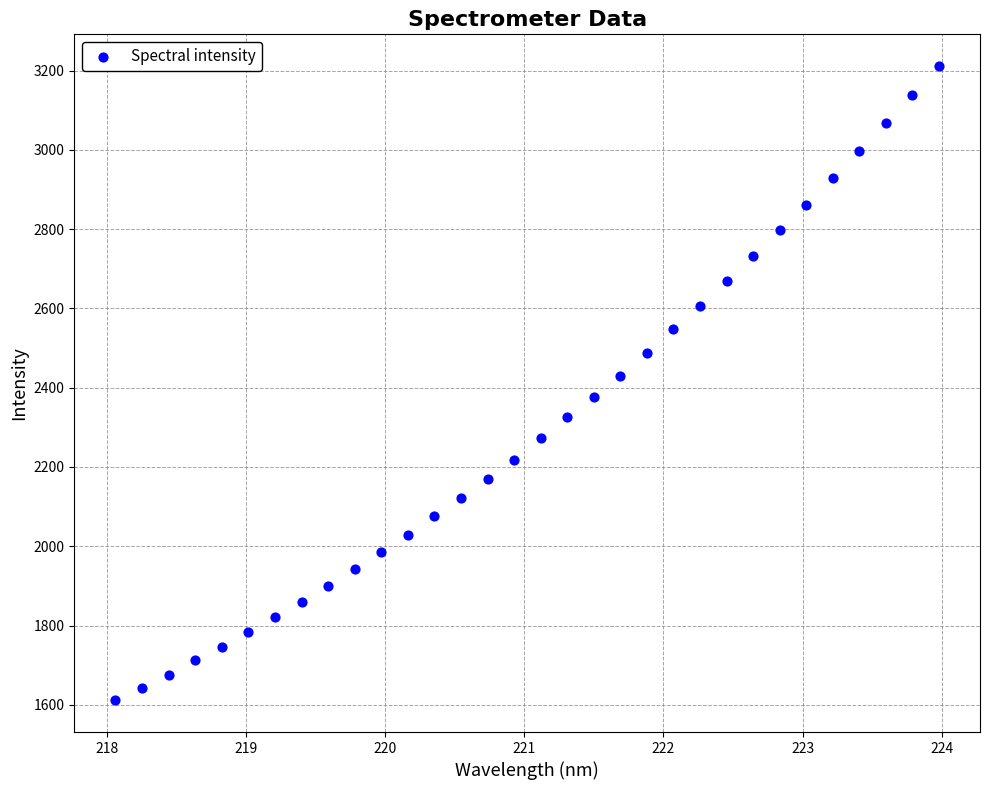

What is the range of X values (max minus min)?

5.9